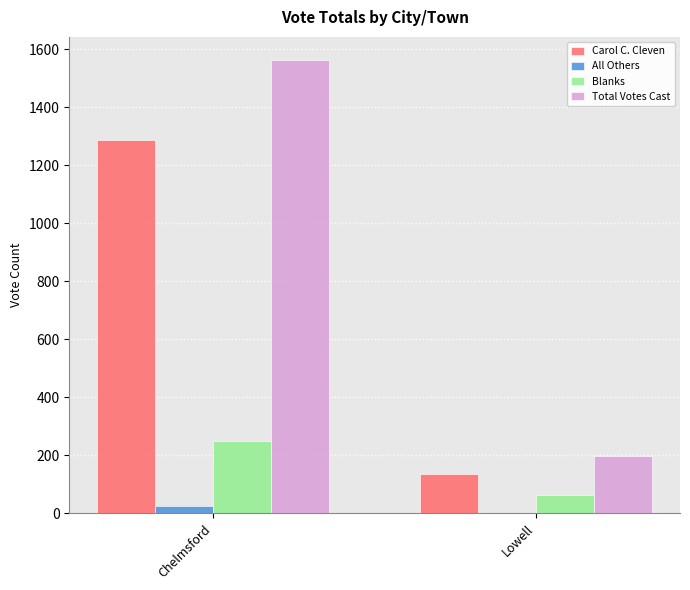

Which category has the highest value across all series?

Chelmsford